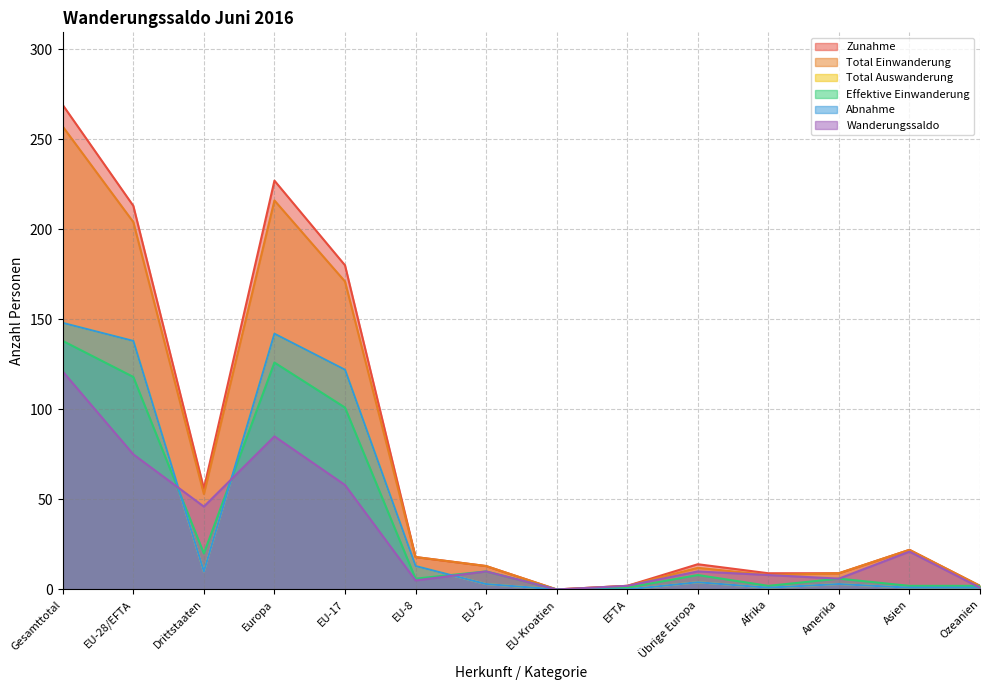

Reading left to right, list all the values displayed in this chart.

Zunahme: Gesamttotal=269	EU-28/EFTA=213	Drittstaaten=56	Europa=227	EU-17=180	EU-8=18	EU-2=13	EU-Kroatien=0	EFTA=2	Übrige Europa=14	Afrika=9	Amerika=9	Asien=22	Ozeanien=2
Total Einwanderung: Gesamttotal=257	EU-28/EFTA=204	Drittstaaten=53	Europa=216	EU-17=171	EU-8=18	EU-2=13	EU-Kroatien=0	EFTA=2	Übrige Europa=12	Afrika=8	Amerika=9	Asien=22	Ozeanien=2
Total Auswanderung: Gesamttotal=148	EU-28/EFTA=138	Drittstaaten=10	Europa=142	EU-17=122	EU-8=13	EU-2=3	EU-Kroatien=0	EFTA=0	Übrige Europa=4	Afrika=1	Amerika=3	Asien=1	Ozeanien=1
Effektive Einwanderung: Gesamttotal=138	EU-28/EFTA=118	Drittstaaten=20	Europa=126	EU-17=101	EU-8=6	EU-2=10	EU-Kroatien=0	EFTA=1	Übrige Europa=8	Afrika=2	Amerika=6	Asien=2	Ozeanien=2
Abnahme: Gesamttotal=148	EU-28/EFTA=138	Drittstaaten=10	Europa=142	EU-17=122	EU-8=13	EU-2=3	EU-Kroatien=0	EFTA=0	Übrige Europa=4	Afrika=1	Amerika=3	Asien=1	Ozeanien=1
Wanderungssaldo: Gesamttotal=121	EU-28/EFTA=75	Drittstaaten=46	Europa=85	EU-17=58	EU-8=5	EU-2=10	EU-Kroatien=0	EFTA=2	Übrige Europa=10	Afrika=8	Amerika=6	Asien=21	Ozeanien=1